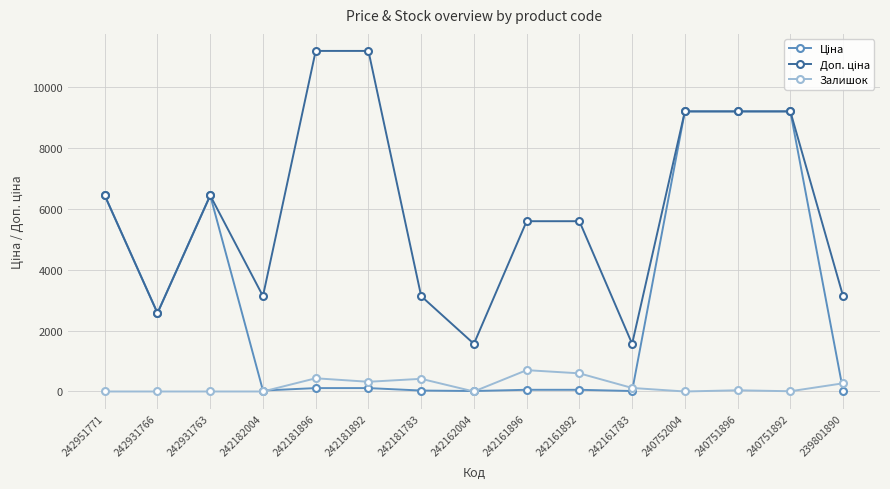

What is the average value of the Залишок series?

193.3